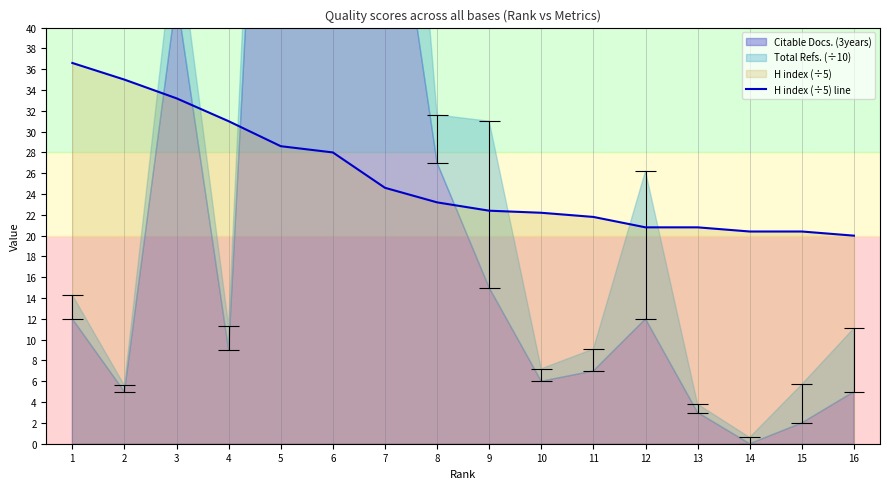

What is the difference between the second highest and minimum values?

15.0